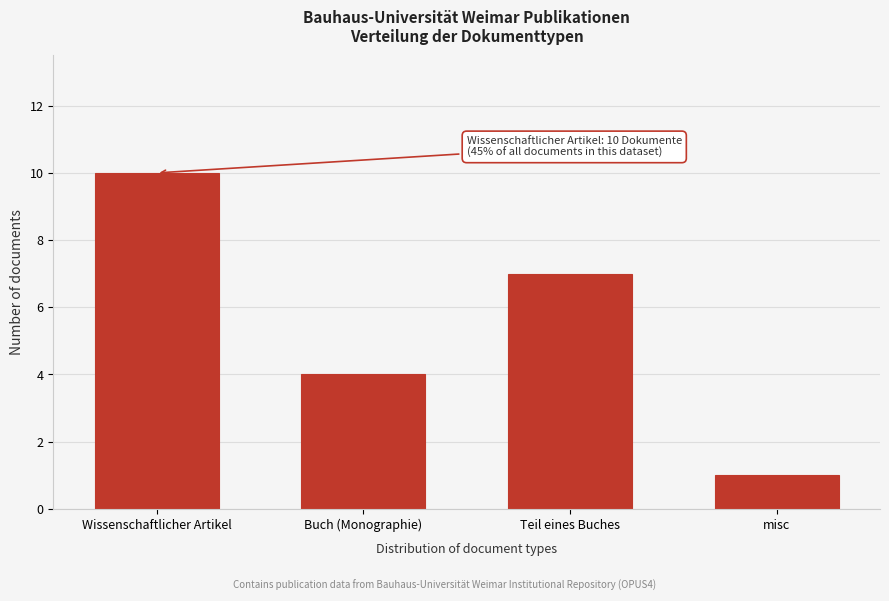

Reading left to right, transcribe all the data shown in this chart.

10	4	7	1